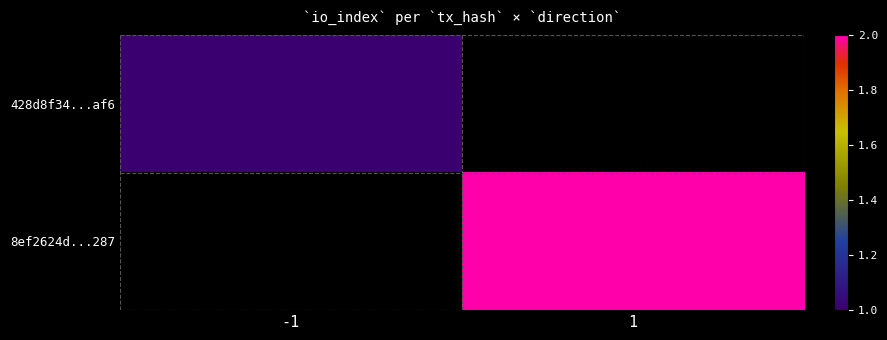

Which category has the lowest value across all series?

-1